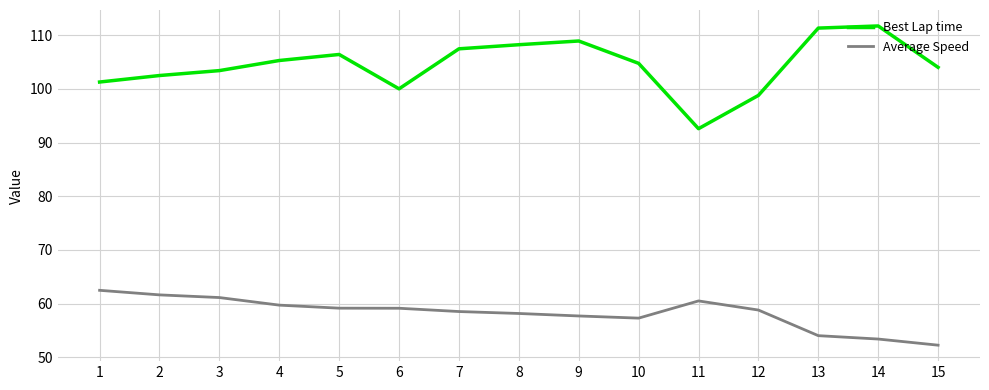

True or false: Average Speed and Best Lap time cross at least once.

False